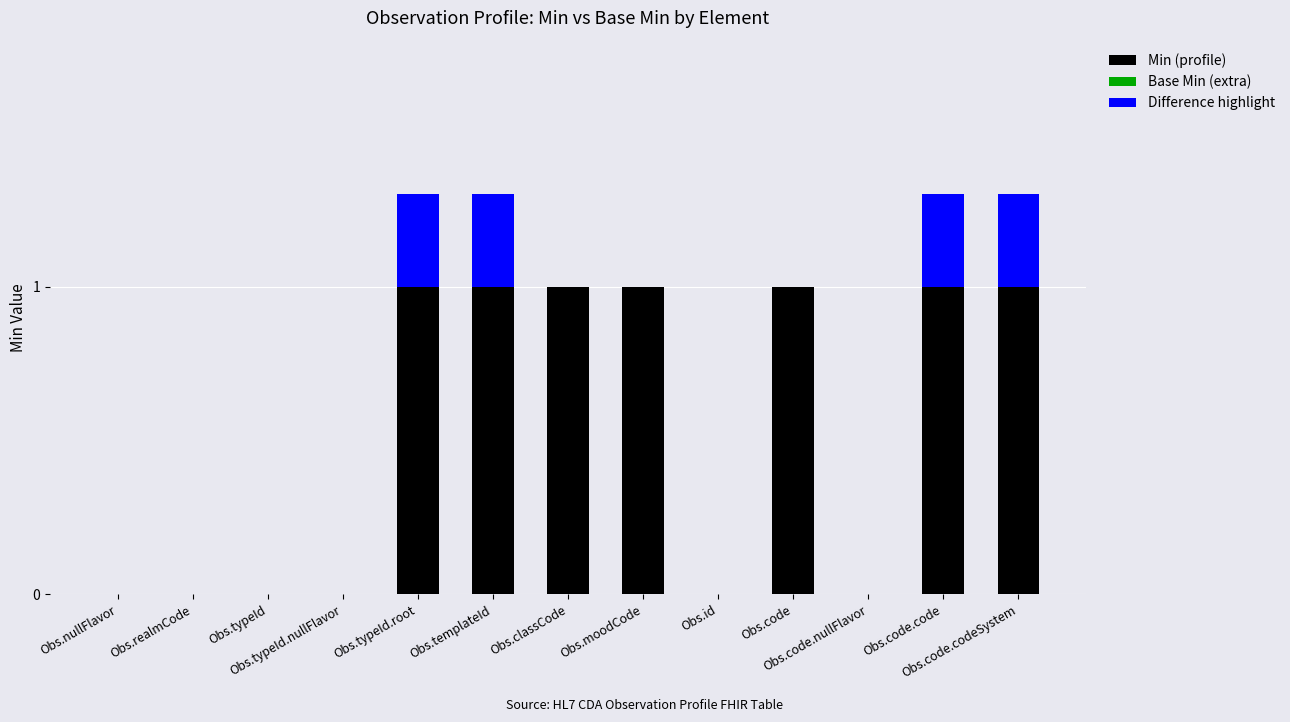

What is the sum of all Min (profile) values?

7.0